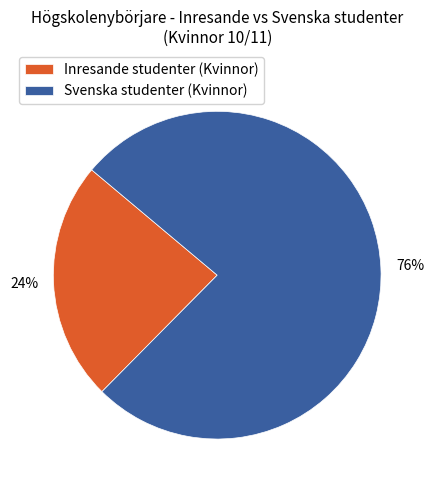

The Inresande studenter (Kvinnor) slice represents 12% of the pie. True or false?

False